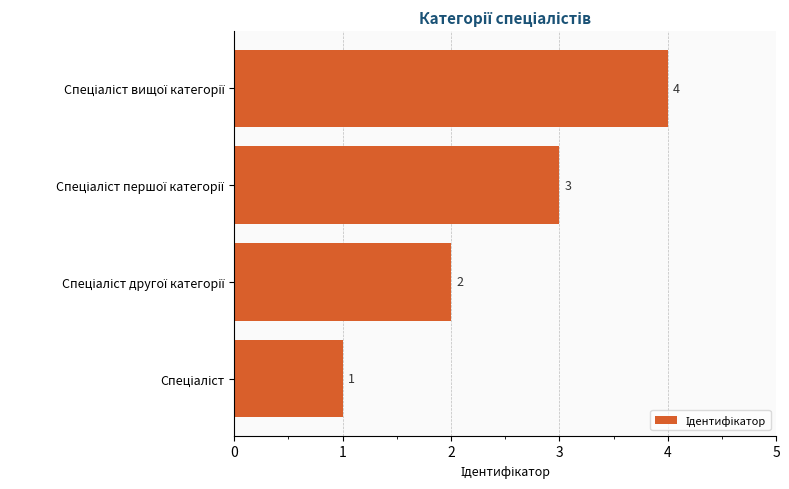

Are the bars horizontal?

Yes